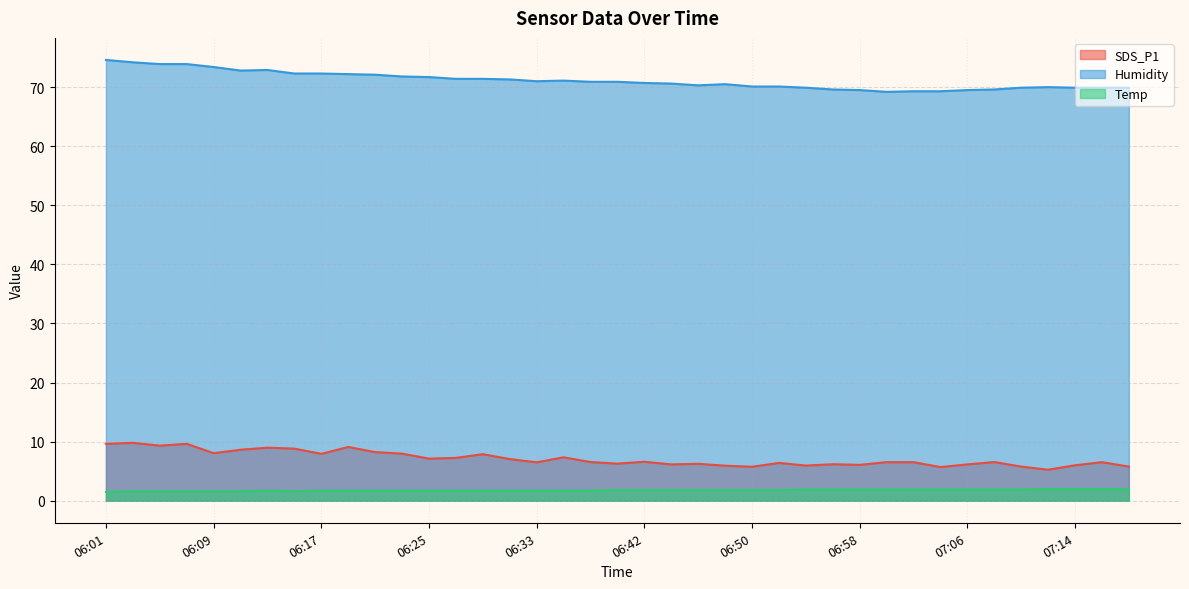

True or false: SDS_P1 has a value of 3.2 at 06:48.

False